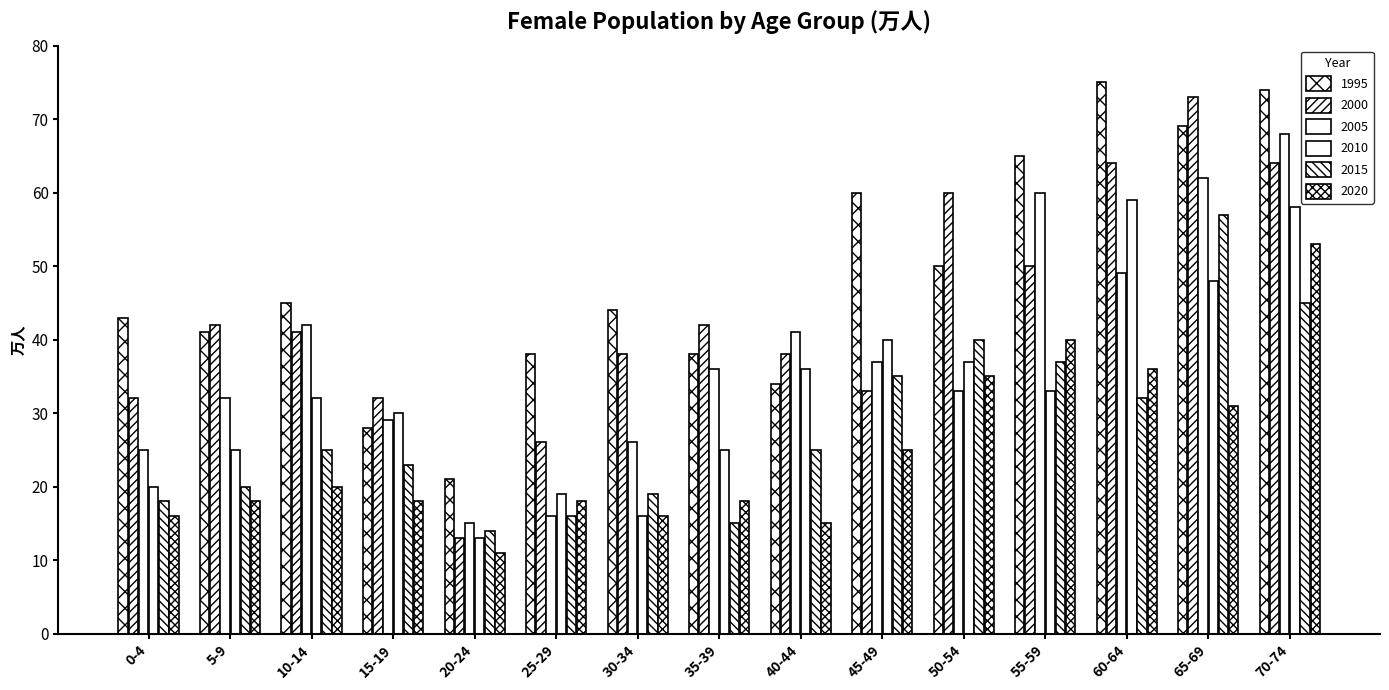

How many groups of bars are there?

15